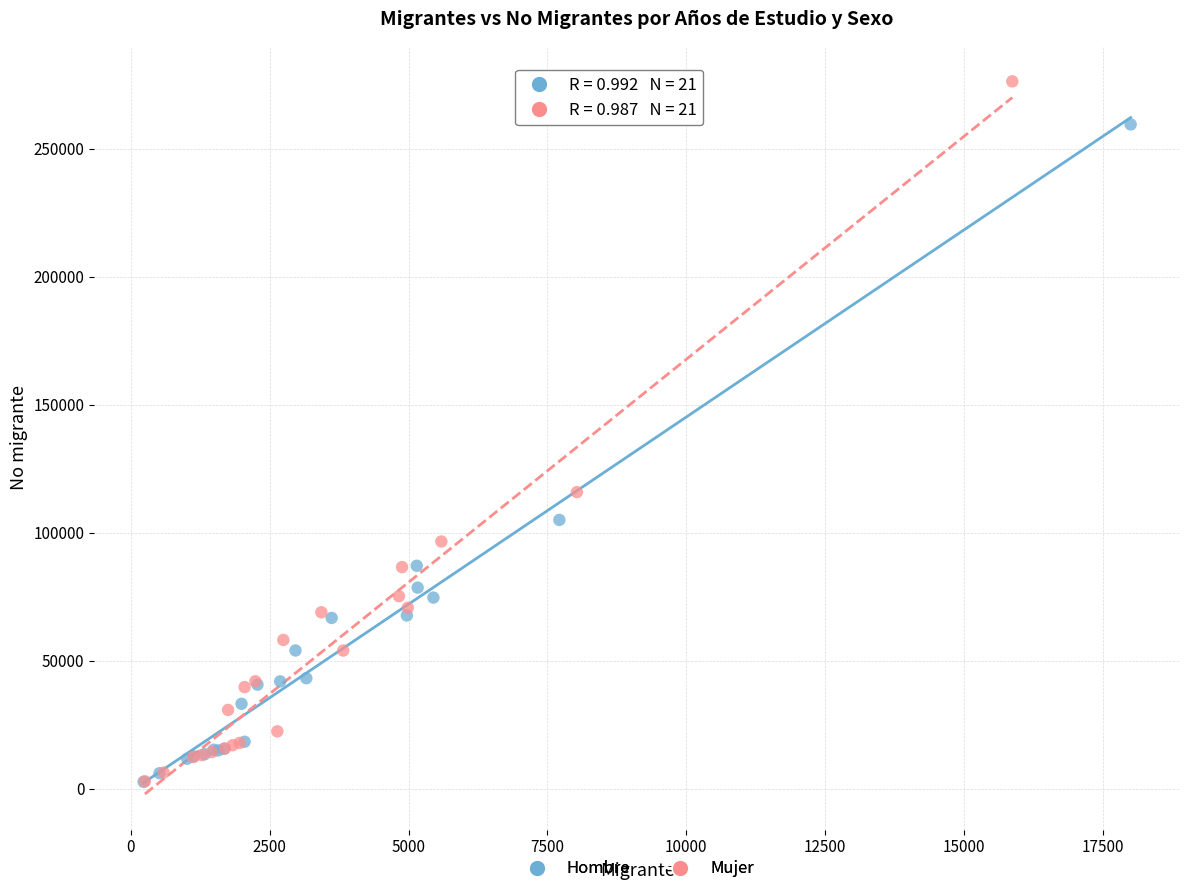

Which series has the largest Y range (max minus min)?

Mujer